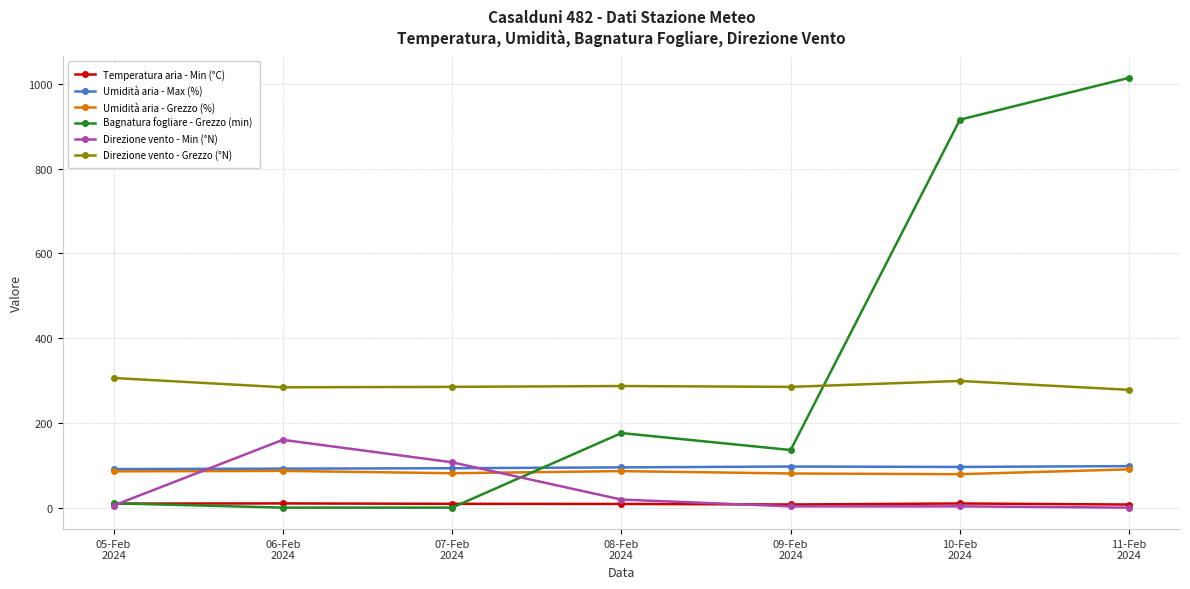

The Umidità aria - Max (%) series shows 49.4 at 06-Feb
2024. True or false?

False